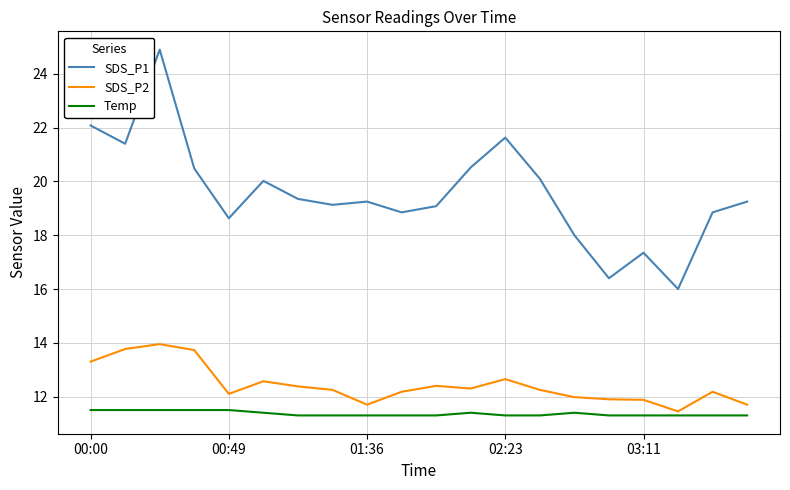

What is the highest value of the Temp series?

11.5